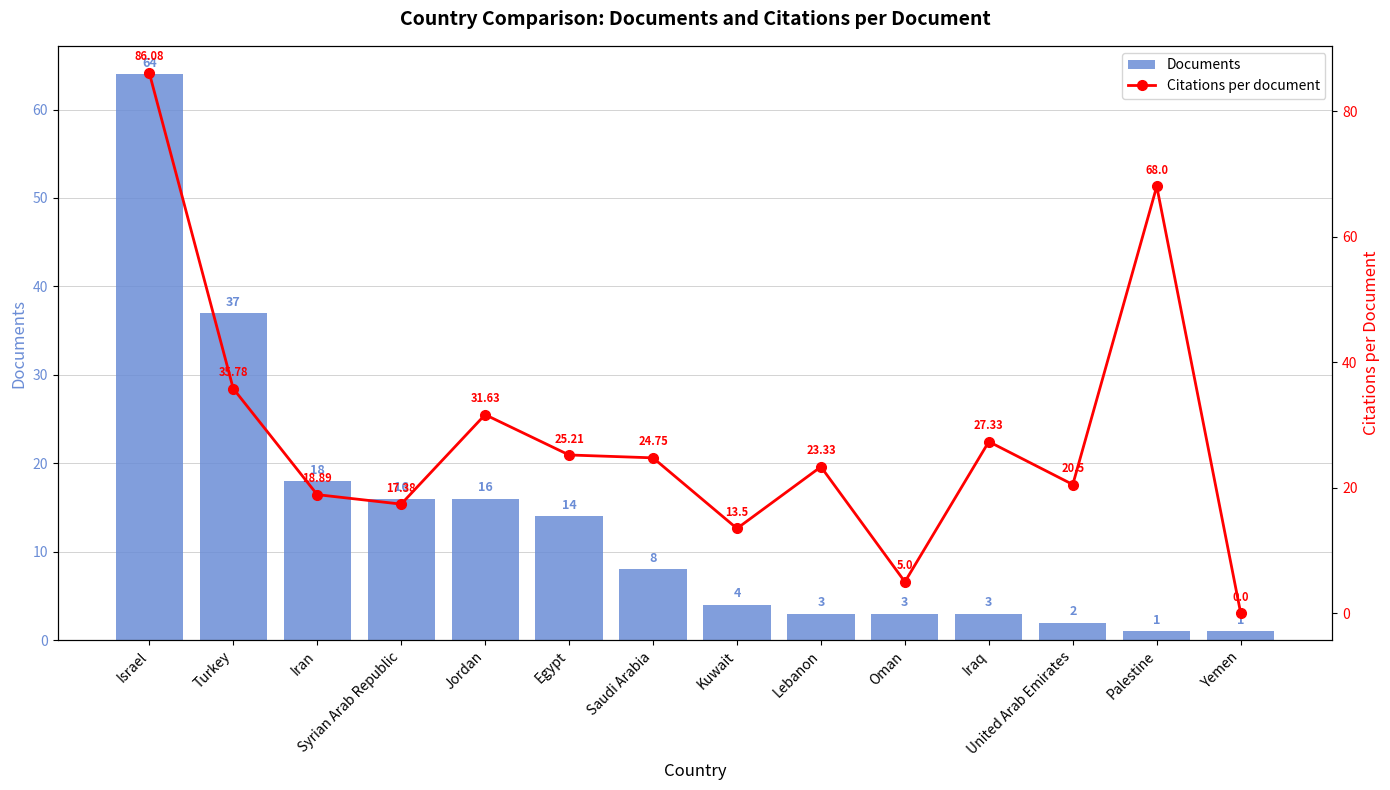

Reading right to left, what are all the values shown in this chart?

Documents: Yemen=1.0	Palestine=1.0	United Arab Emirates=2.0	Iraq=3.0	Oman=3.0	Lebanon=3.0	Kuwait=4.0	Saudi Arabia=8.0	Egypt=14.0	Jordan=16.0	Syrian Arab Republic=16.0	Iran=18.0	Turkey=37.0	Israel=64.0
Citations per document: Yemen=0.0	Palestine=68.0	United Arab Emirates=20.5	Iraq=27.3	Oman=5.0	Lebanon=23.3	Kuwait=13.5	Saudi Arabia=24.8	Egypt=25.2	Jordan=31.6	Syrian Arab Republic=17.4	Iran=18.9	Turkey=35.8	Israel=86.1